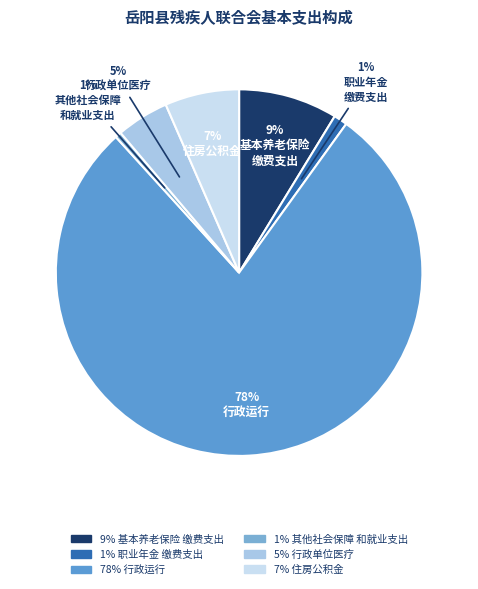

Which category has the biggest portion of the pie?

行政运行